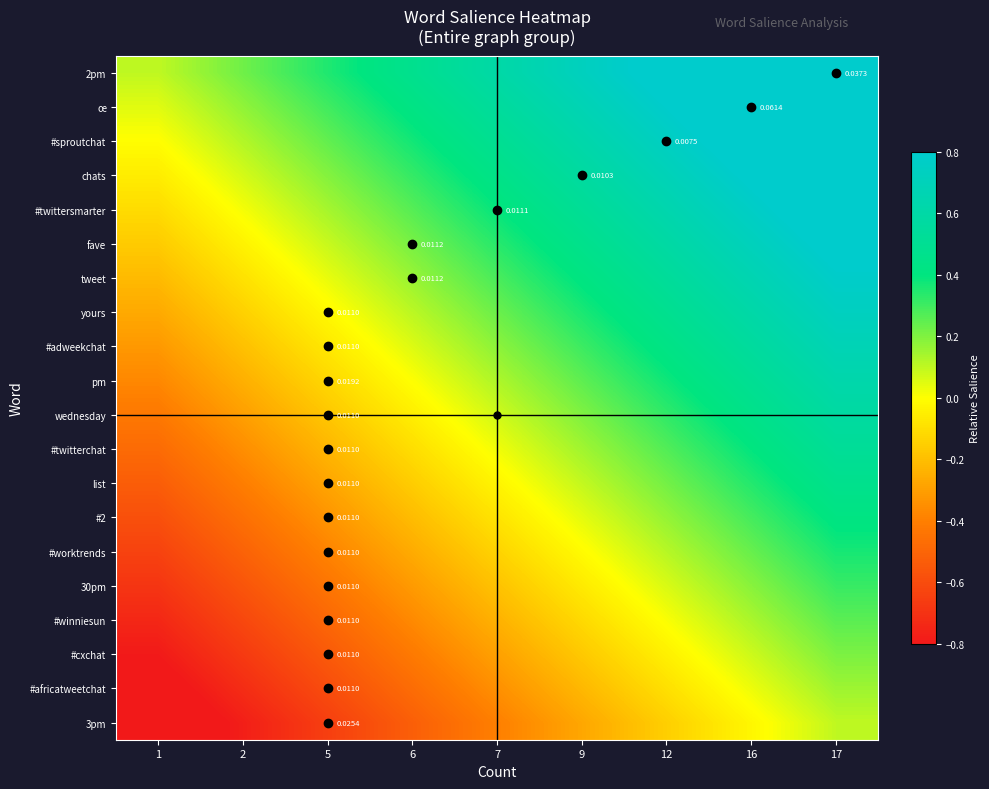

Is the value of #twitterchat at 7 greater than the value of yours at 7?

No